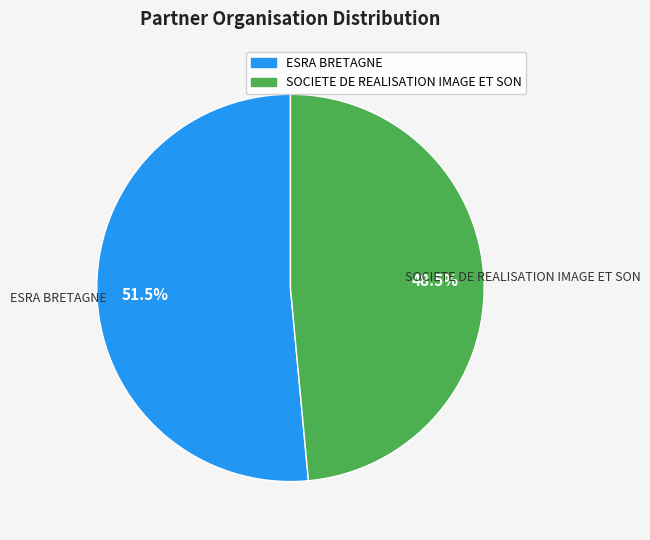

Combined, what portion of the pie is SOCIETE DE REALISATION IMAGE ET SON and ESRA BRETAGNE?

100.0%